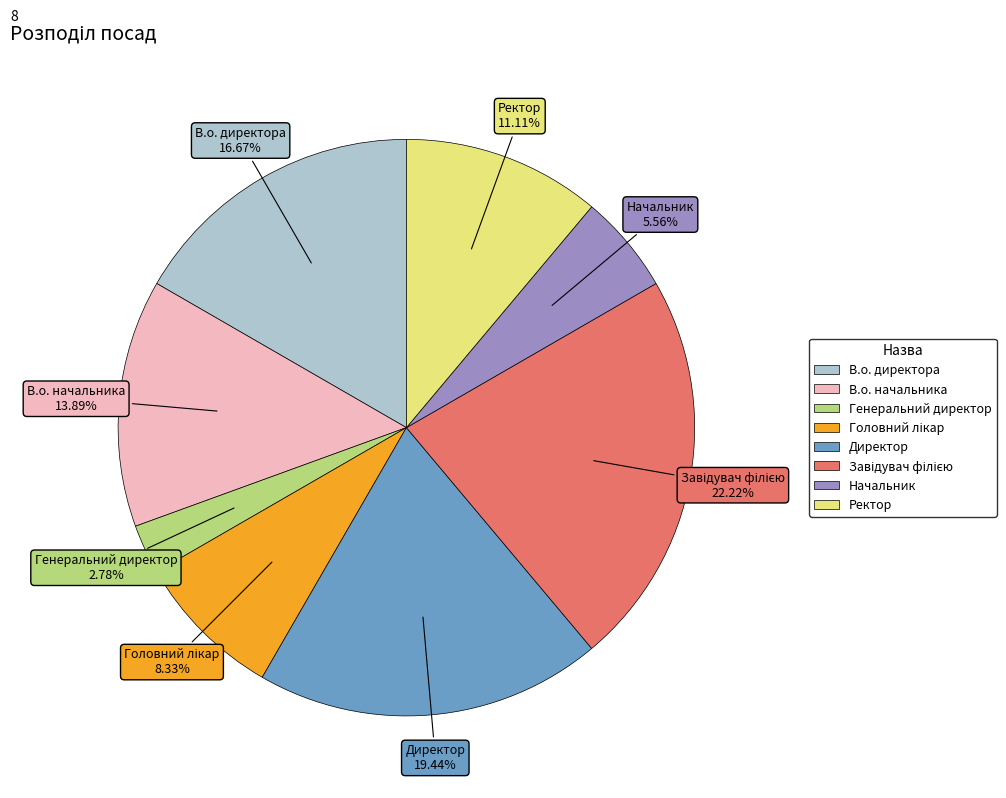

What is the ratio of the value at В.о. директора to the value at Директор?

0.9